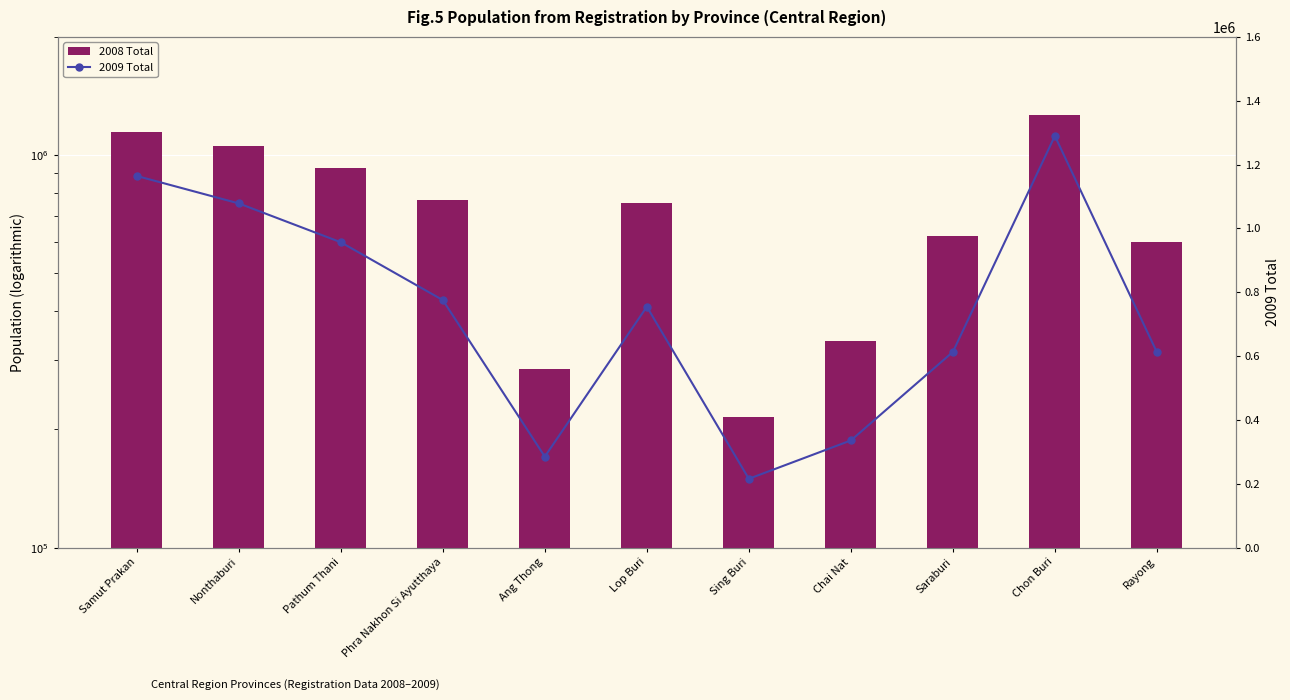

Rank the series at Nonthaburi from highest to lowest value.

2009 Total, 2008 Total